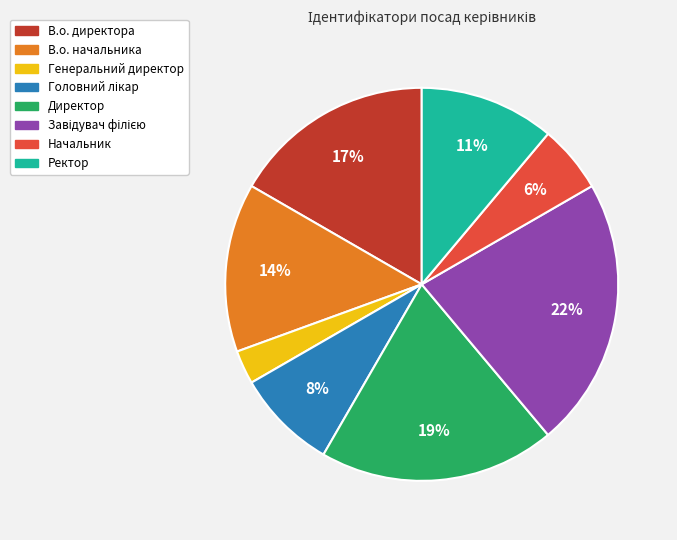

Does Директор account for over 50% of the chart?

No